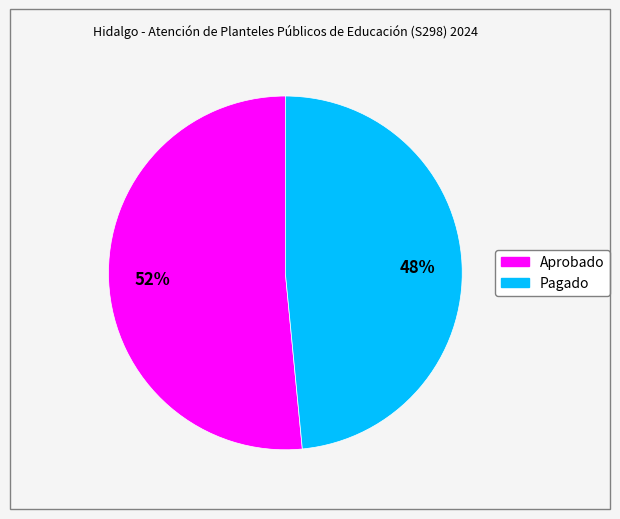

Approximately how many times larger is the value at Pagado compared to Aprobado?

0.9